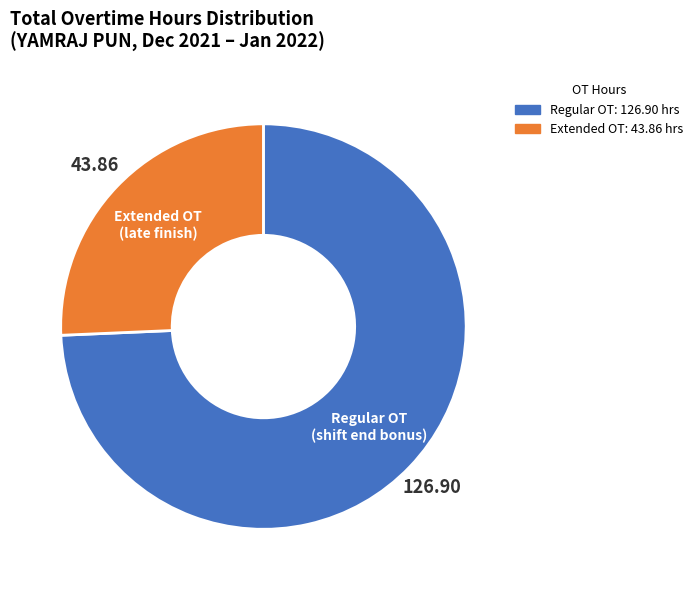

Rank the categories by value from highest to lowest.

Regular OT (shift end bonus), Extended OT (late finish)